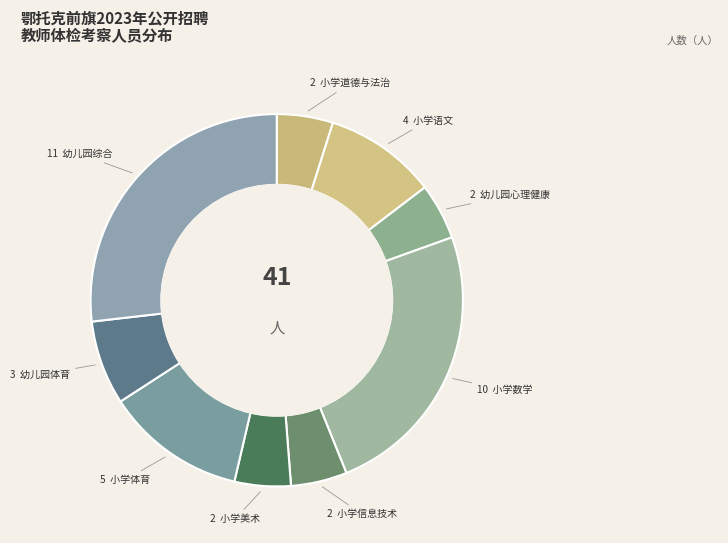

How many segments does this pie chart have?

9